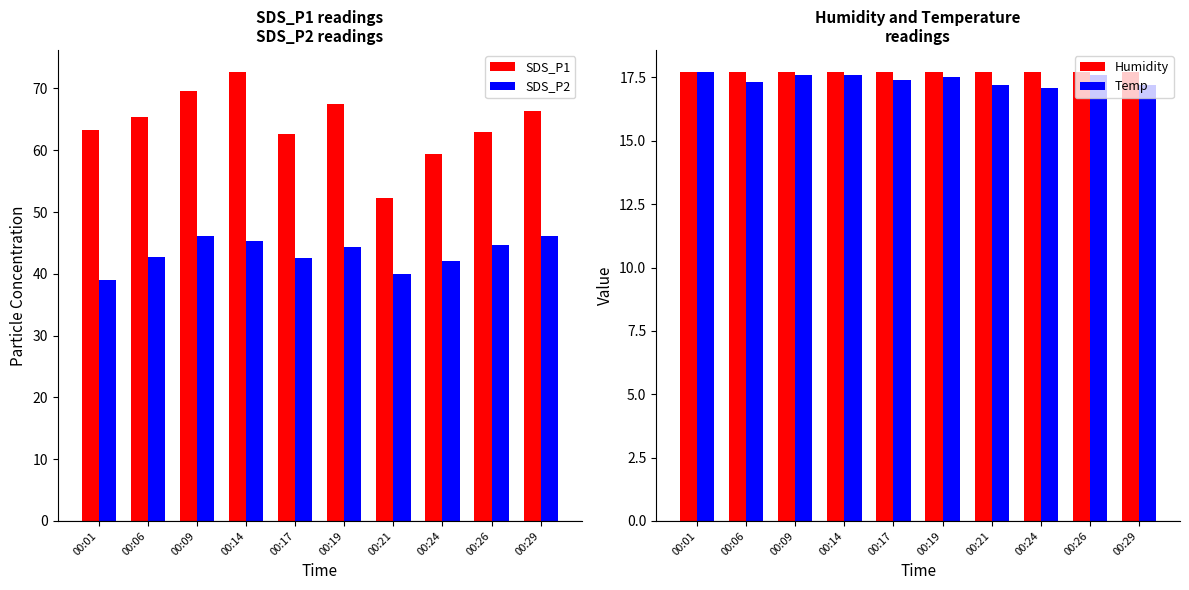

Rank the categories by SDS_P1 value from highest to lowest.

00:14, 00:09, 00:19, 00:29, 00:06, 00:01, 00:26, 00:17, 00:24, 00:21